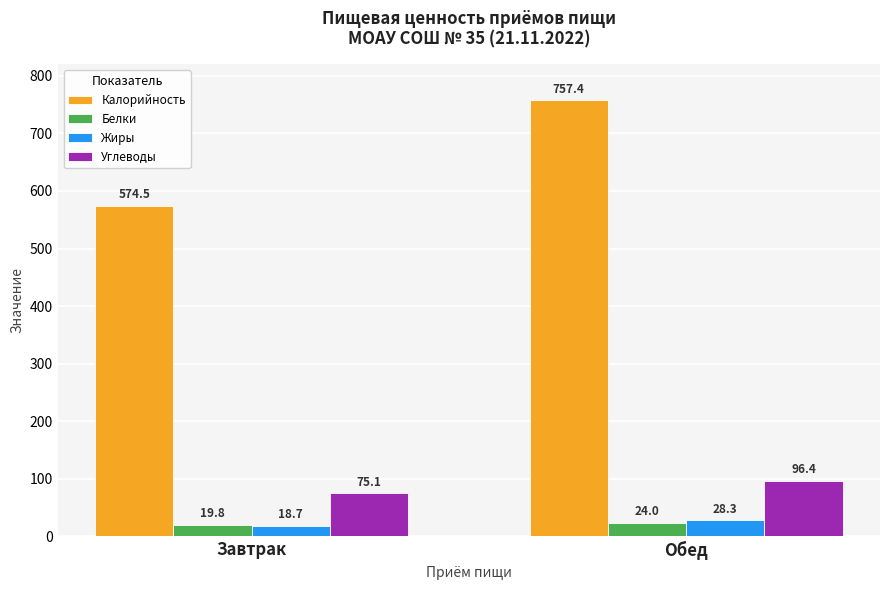

Count the Белки values in the range 19 to 23.

1